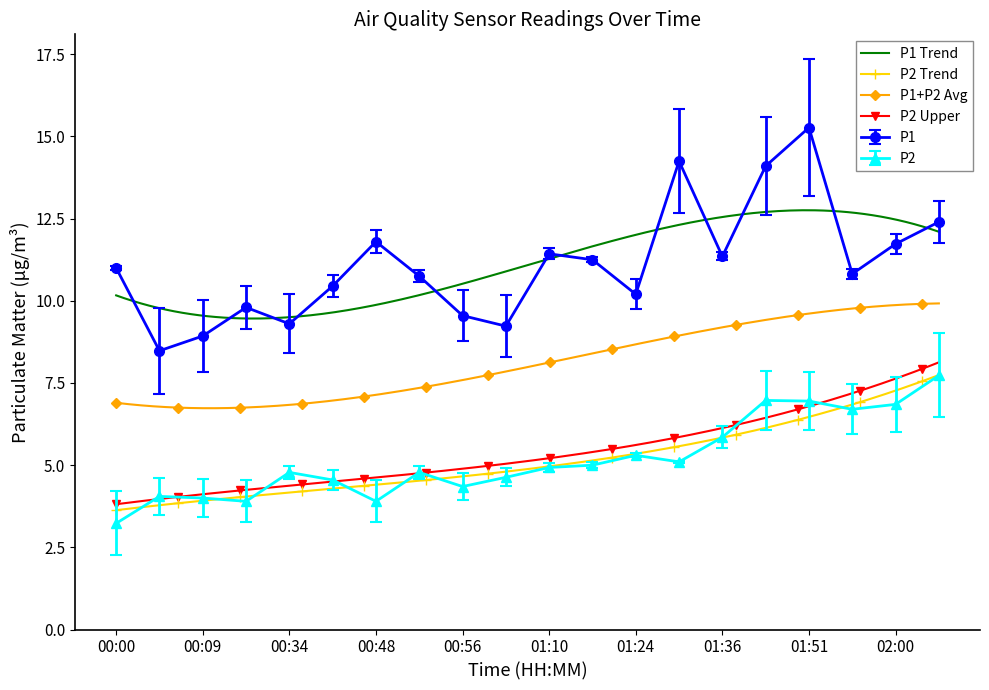

True or false: P1 and P2 intersect in this chart.

False